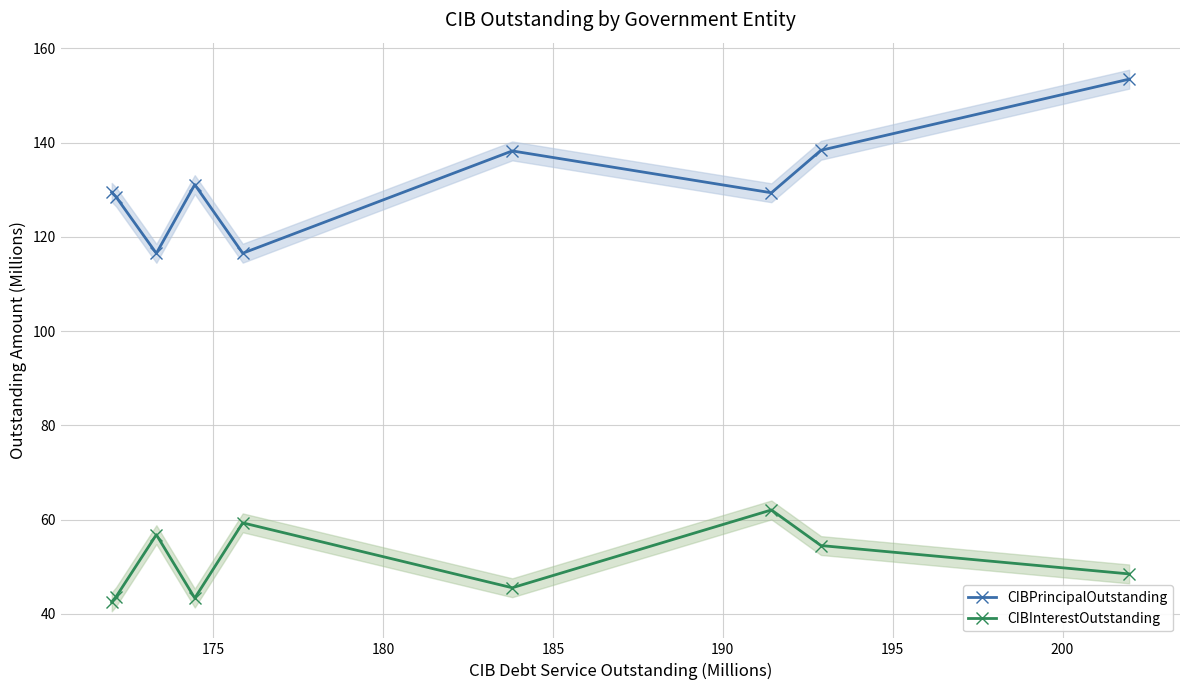

At how many categories does at least one series exceed 117?

7